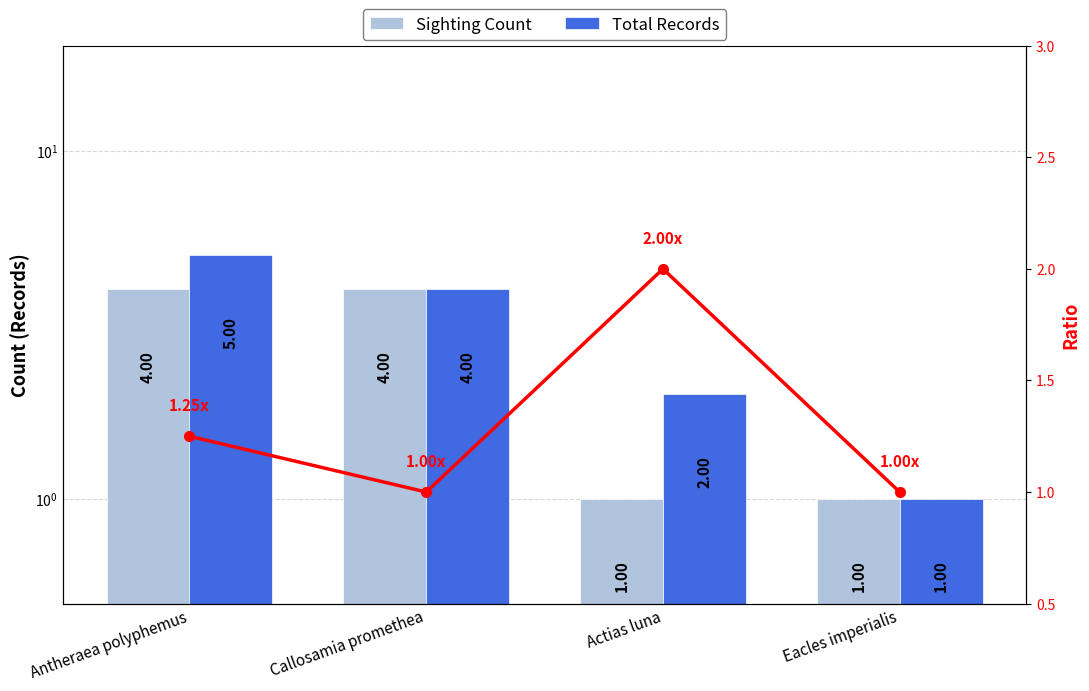

Between Antheraea polyphemus and Actias luna, which series saw the biggest shift?

Sighting Count